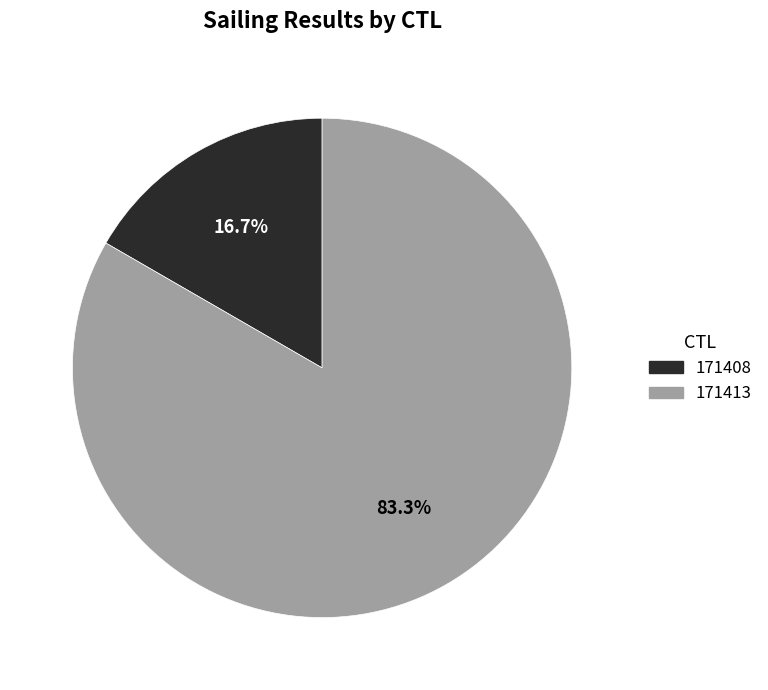

Which slice is the largest?

171413